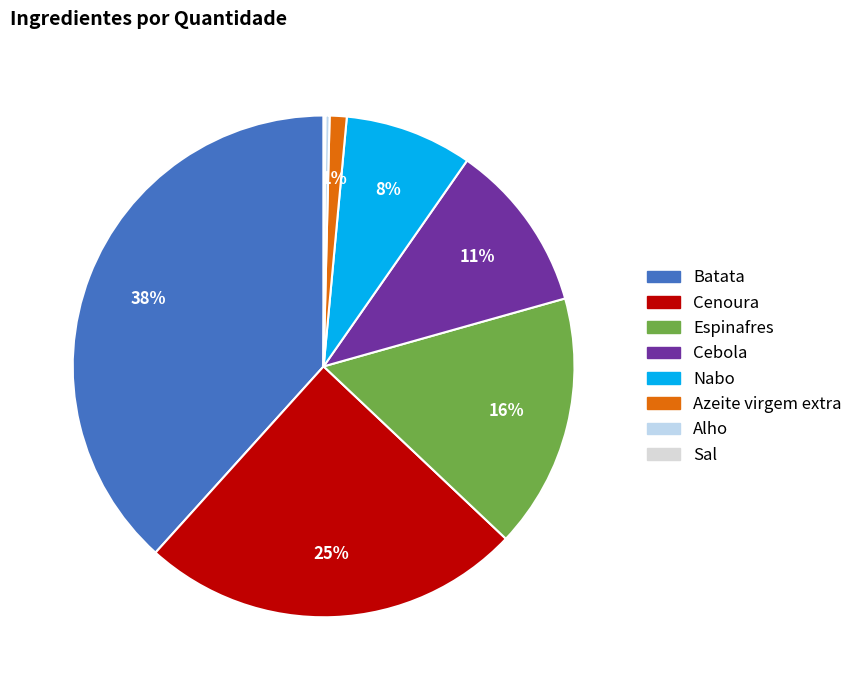

To the nearest percent, what is the average slice percentage?

12%